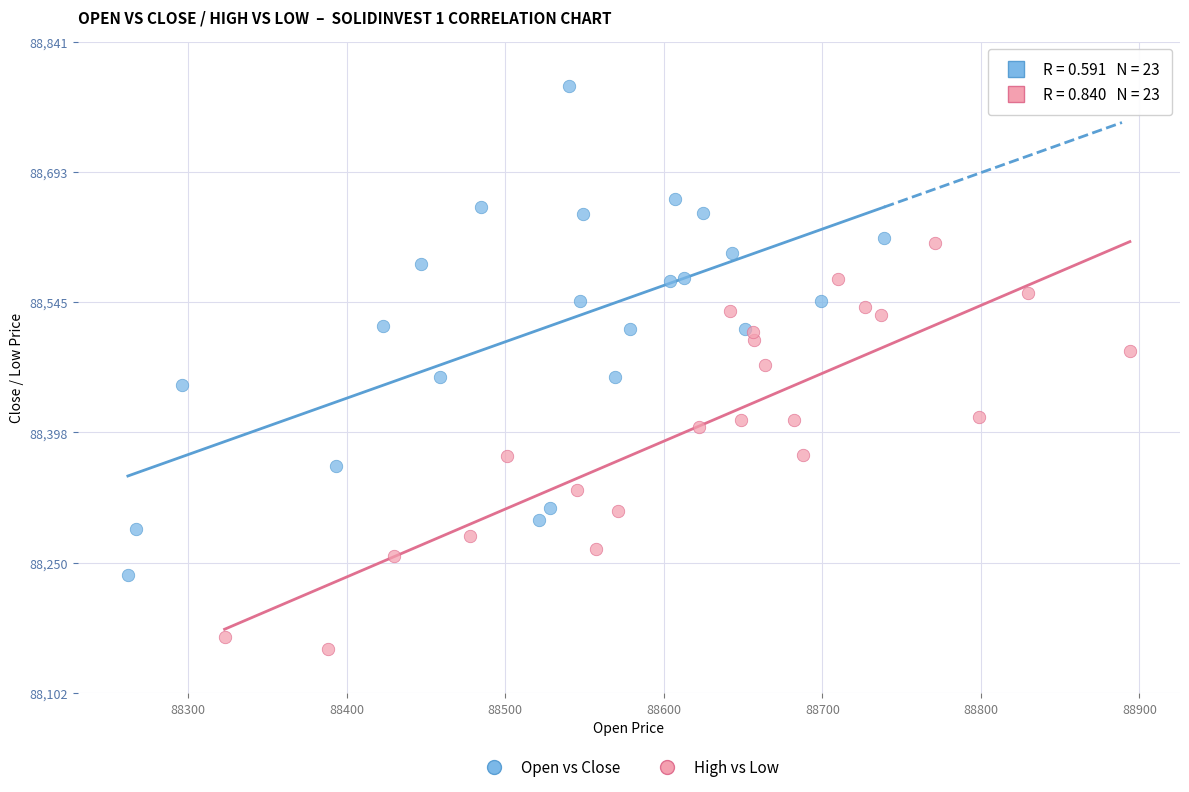

Which series reaches the minimum Y coordinate?

High vs Low